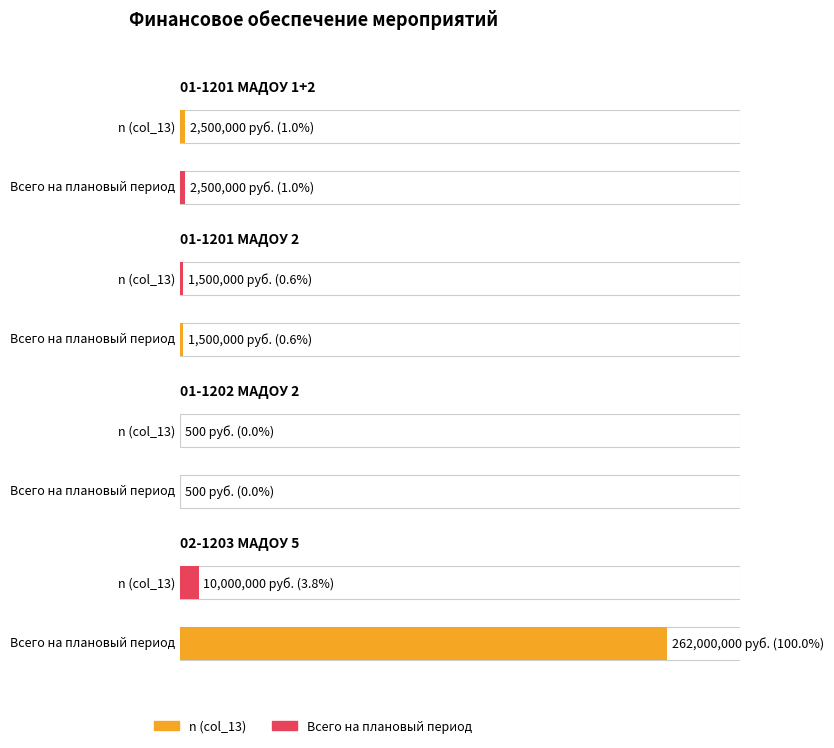

Is the value of Всего на плановый период (col_12) at 01-1201 МАДОУ 1+2 greater than the value of n (col_13) at 02-1203 МАДОУ 5?

No